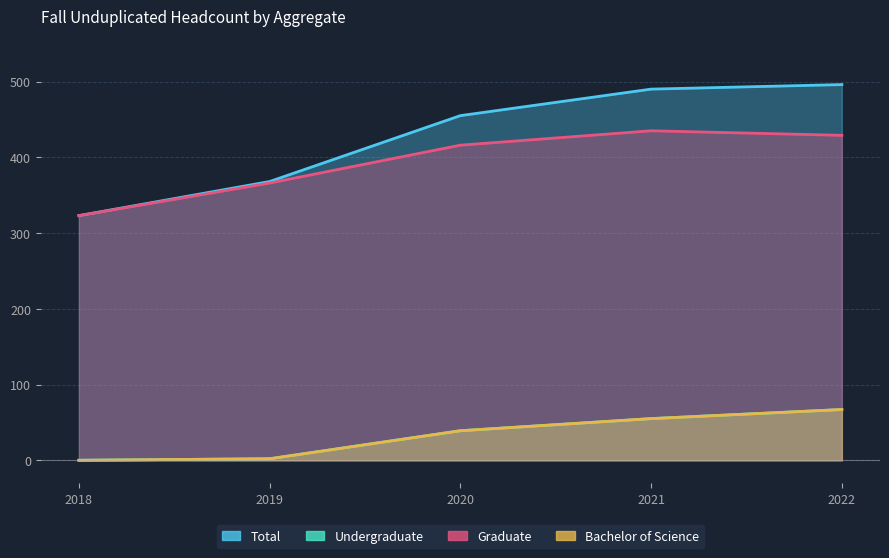

At which label is Total closest to 409?

2019